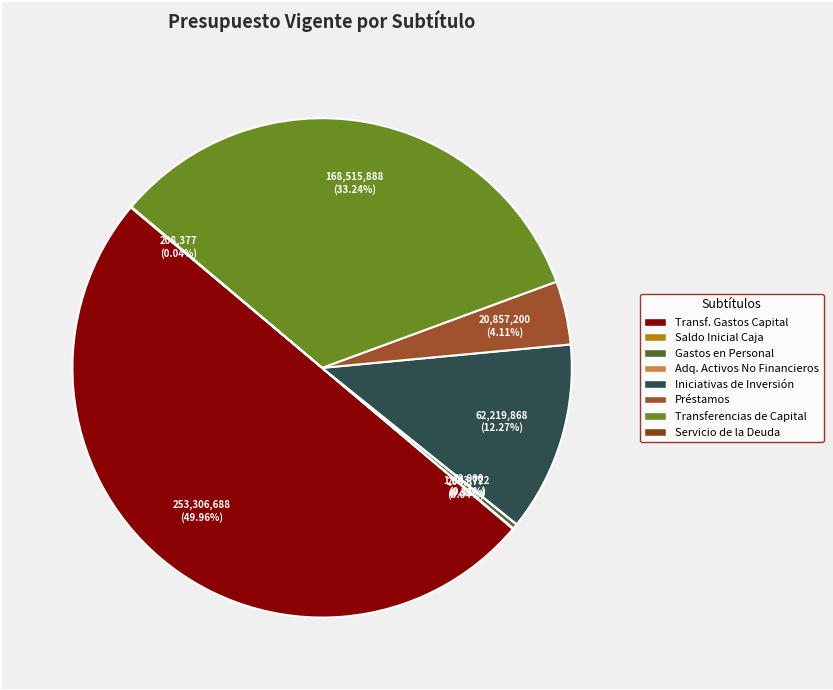

Which slice is the smallest?

ADQUISICIÓN DE ACTIVOS NO FINANCIEROS